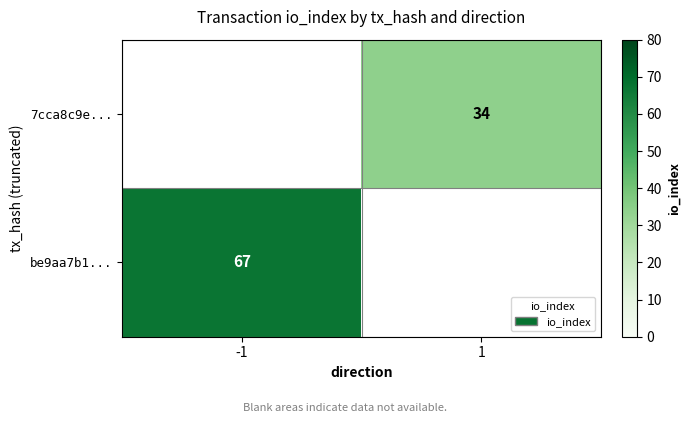

At how many categories does at least one series exceed 58?

1